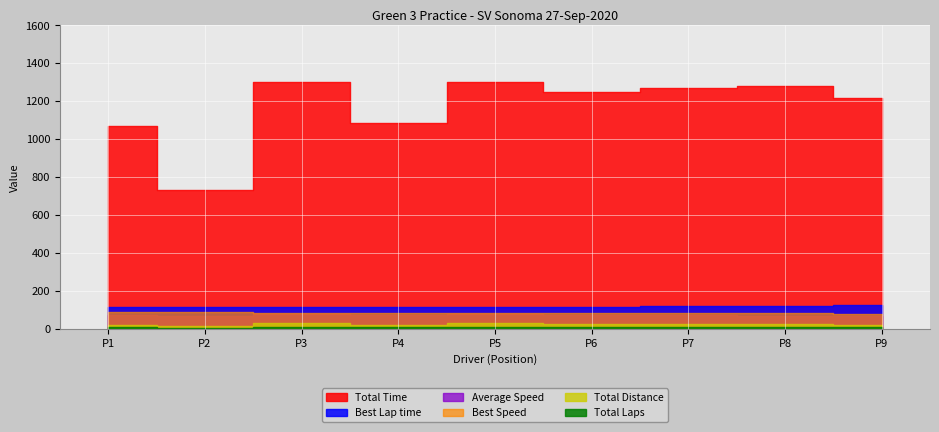

What is the value of the Best Speed point at the 8th from the left?

80.3